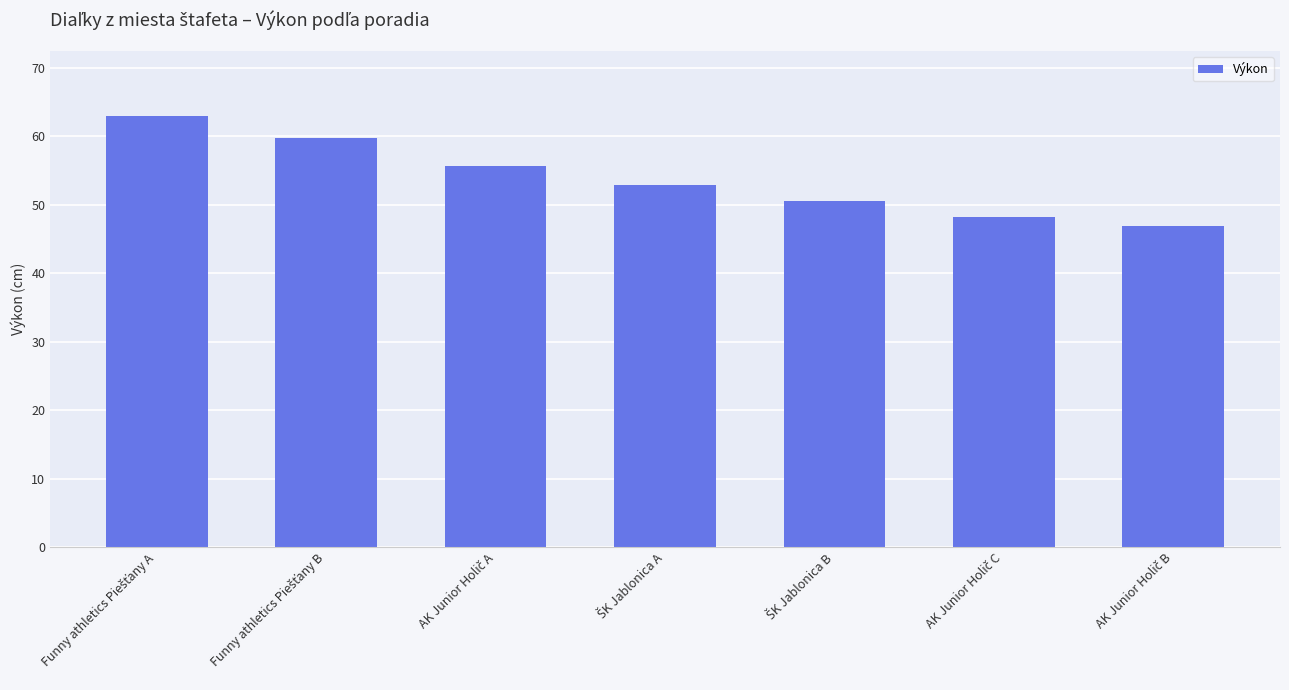

What is the sum of all values?

377.0